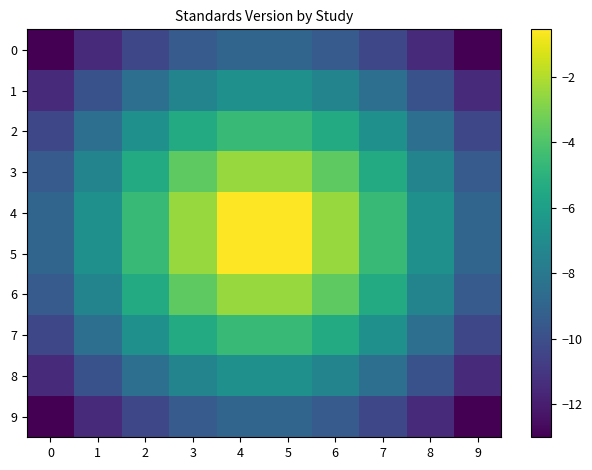

List the series in order of their peak value, highest first.

4, 5, 3, 6, 2, 7, 1, 8, 0, 9